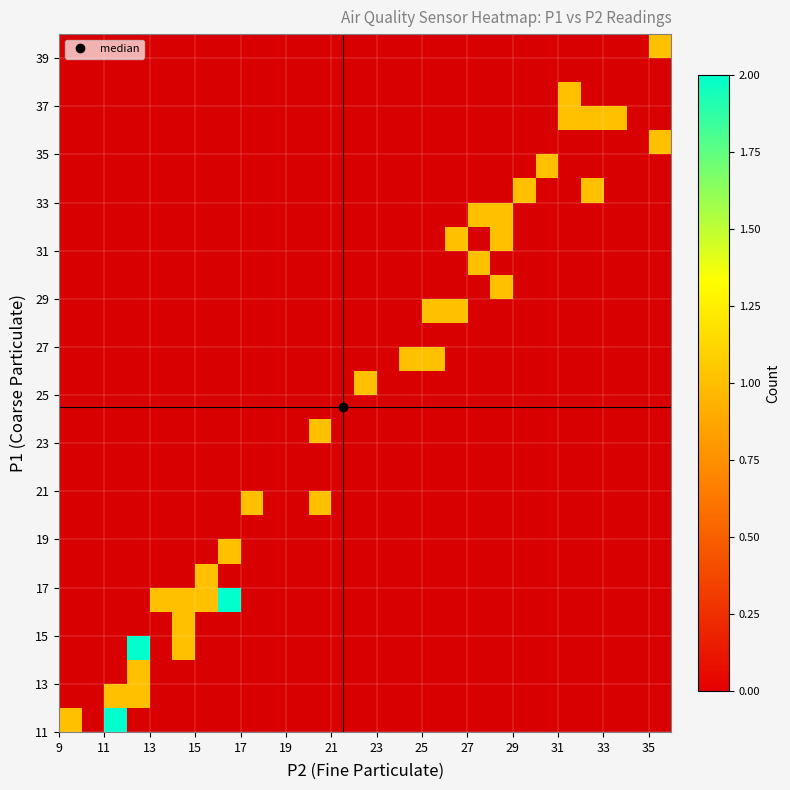

What is the greatest value displayed?

2.0